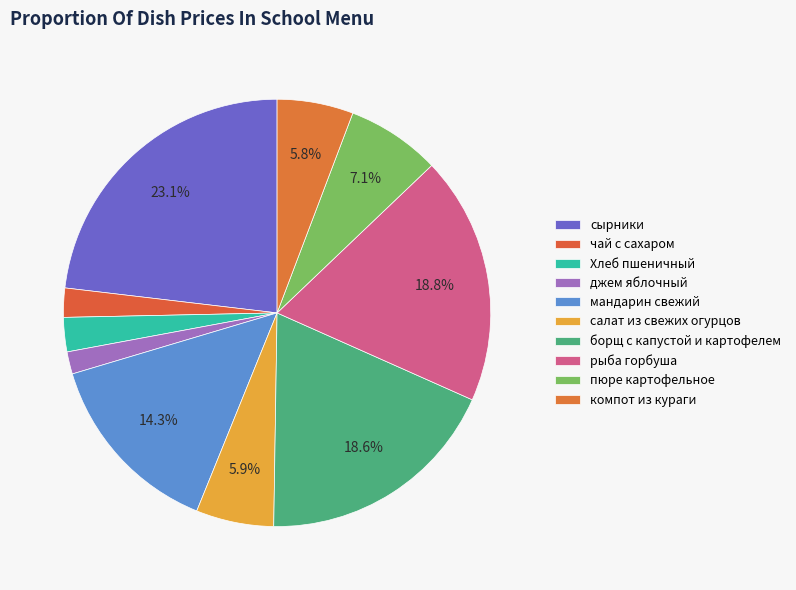

Is чай с сахаром the majority of the pie?

No